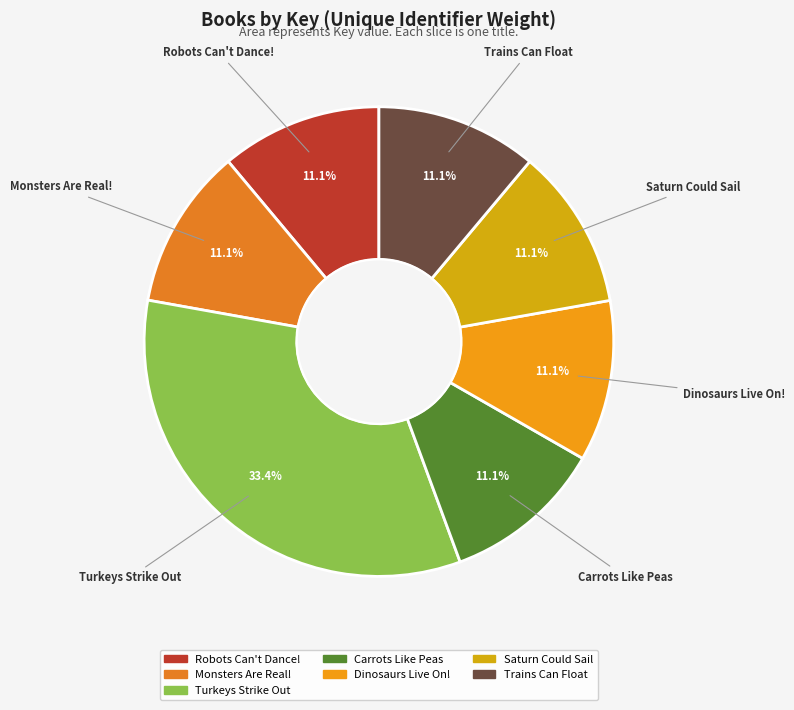

To the nearest percent, what is the difference between the largest and smallest slice percentages?

22%